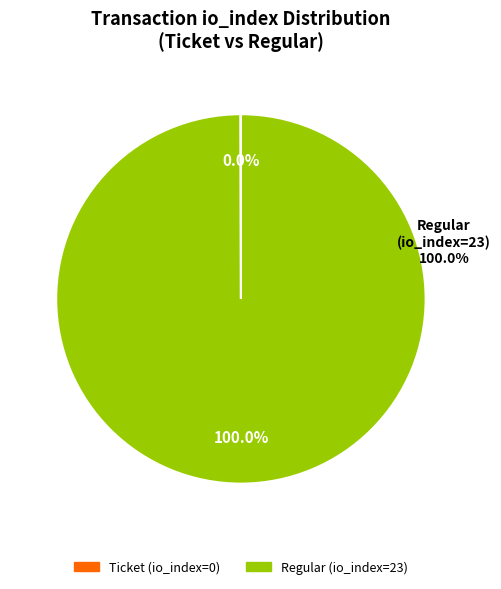

To the nearest percent, what is the difference between the Ticket (io_index=0) and Regular (io_index=23) slice percentages?

100%